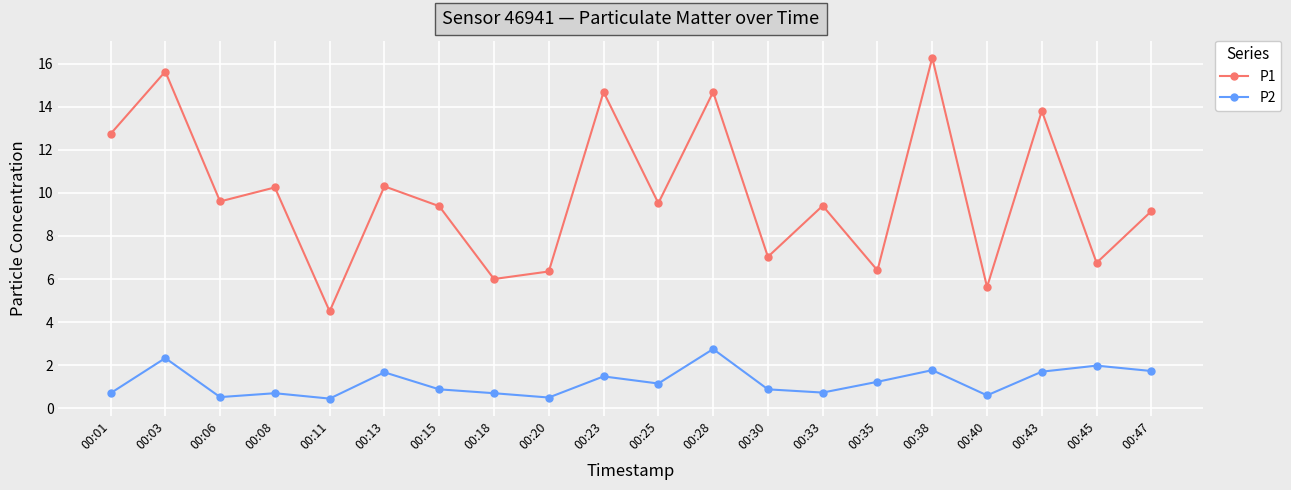

What is the value of the P2 point at the 4th from the left?

0.7